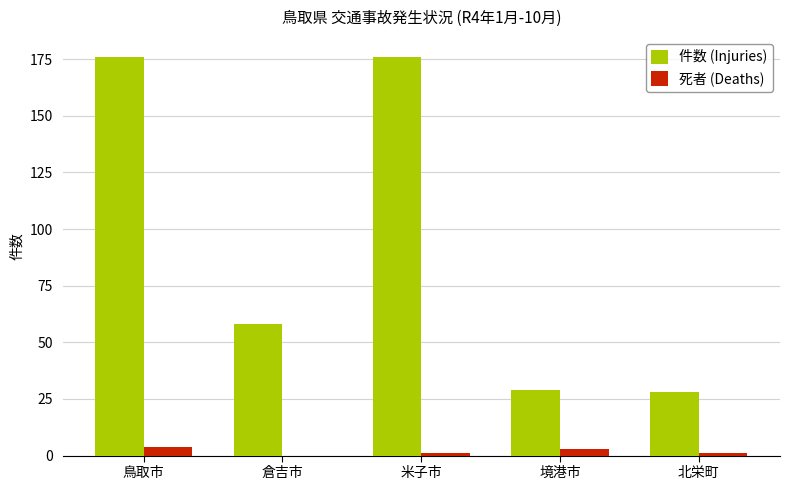

Between 倉吉市 and 北栄町, which series saw the biggest shift?

件数 (Injuries)